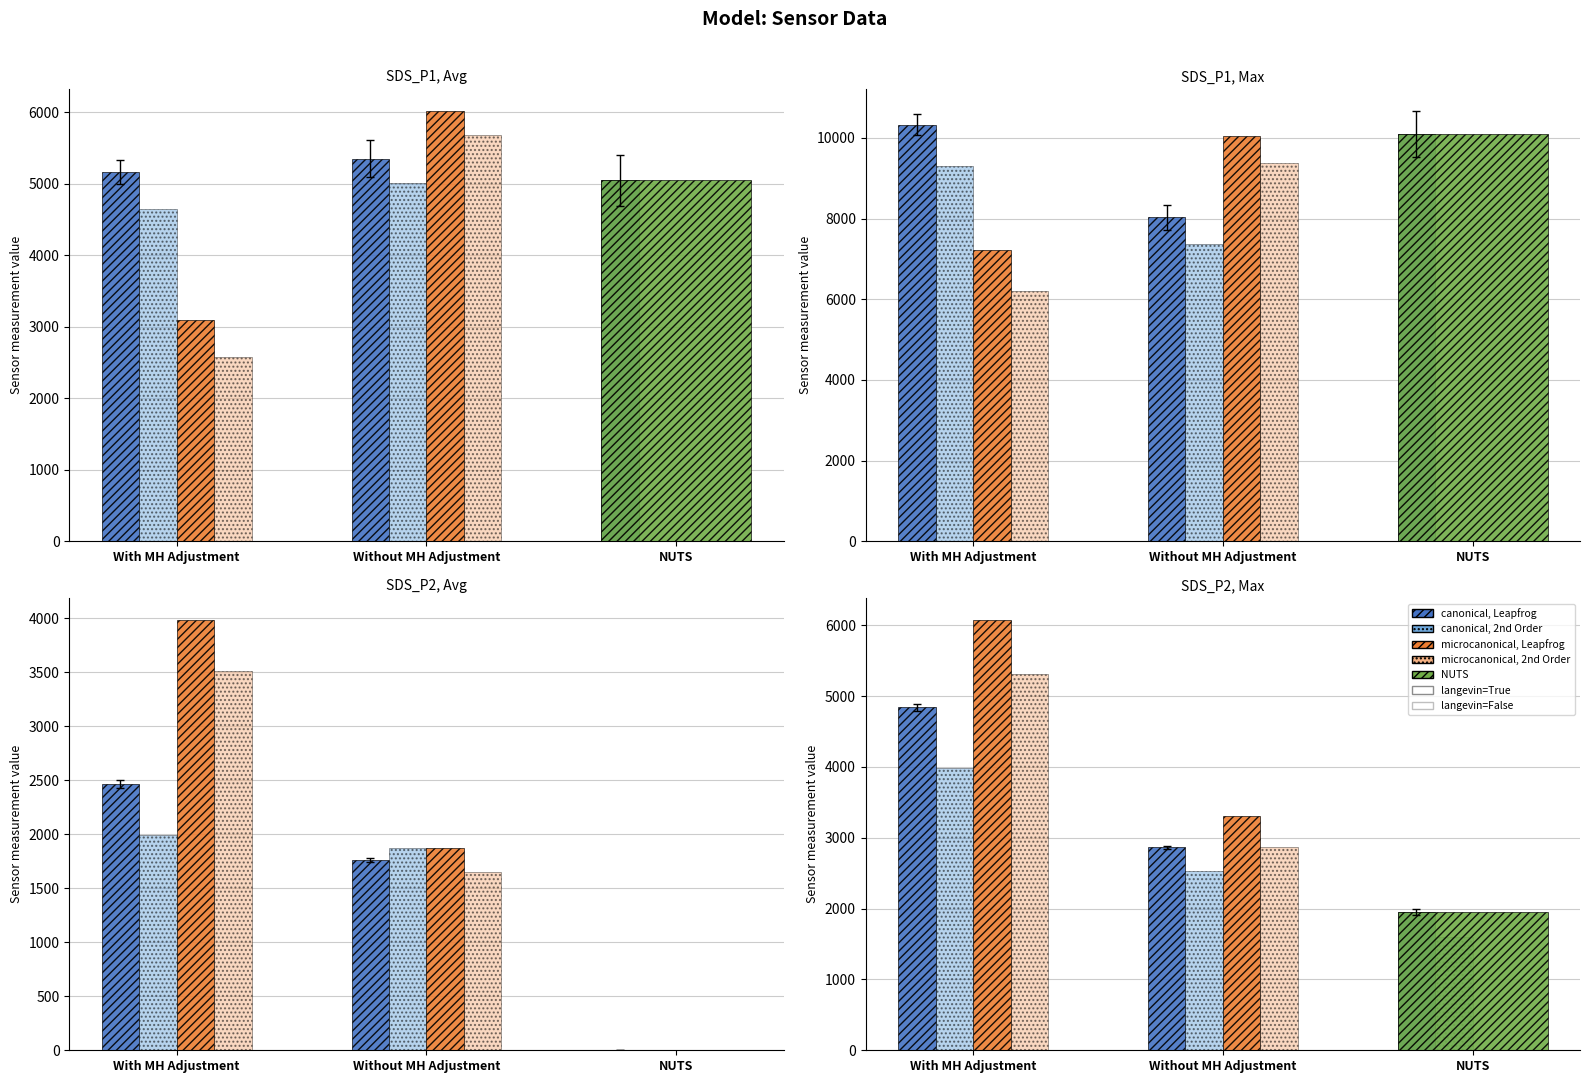

At Without MH Adjustment, list the series in order from smallest to largest.

canonical_2nd, canonical_leapfrog, micro_2nd, micro_leapfrog